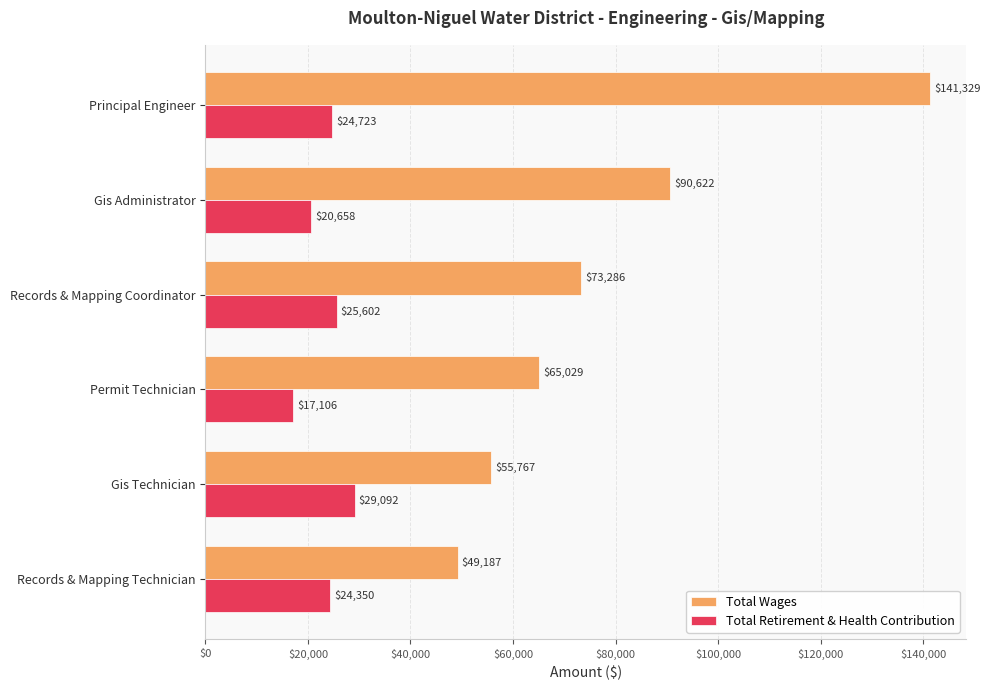

Is it true that Total Retirement & Health Contribution equals 11643 at Gis Administrator?

False